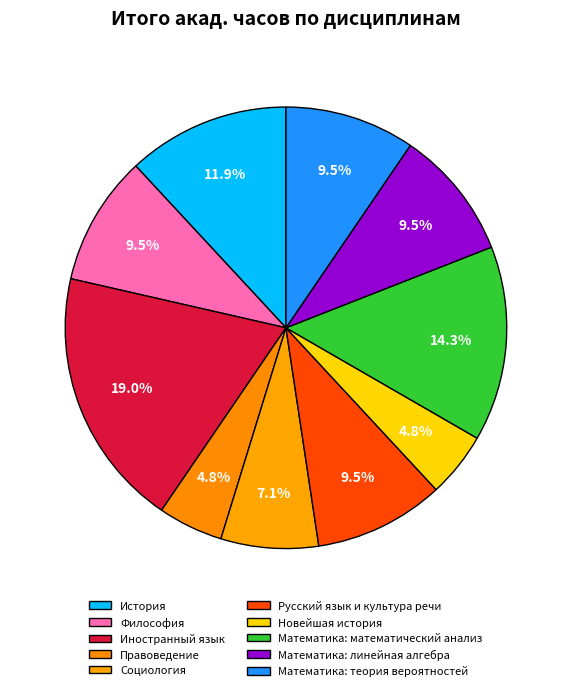

Which slice is the smallest?

Правоведение